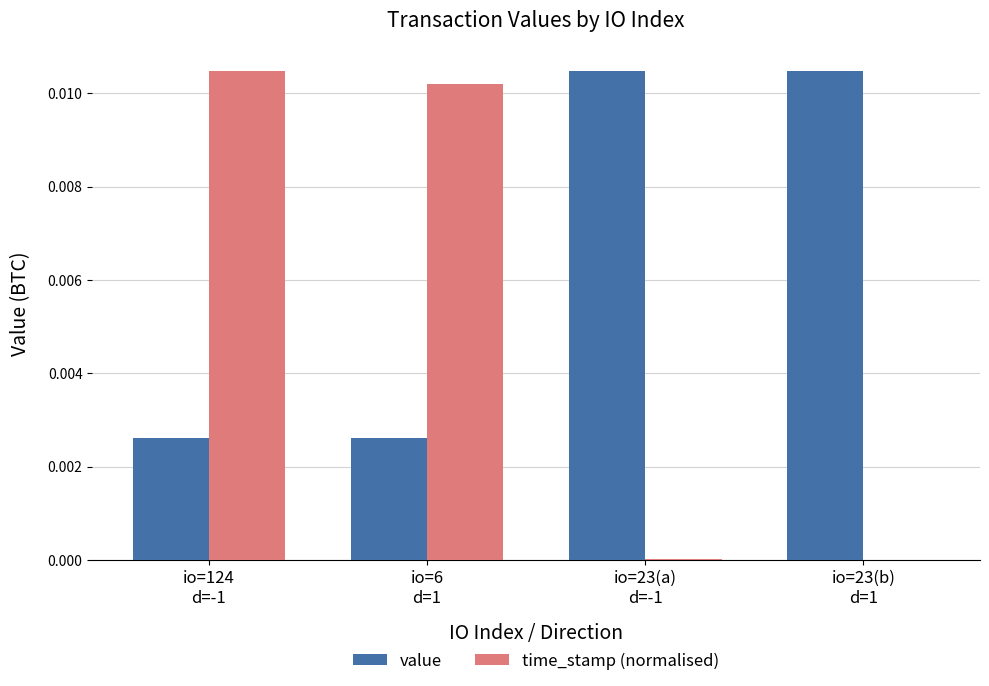

Which series has the largest total across all categories?

value